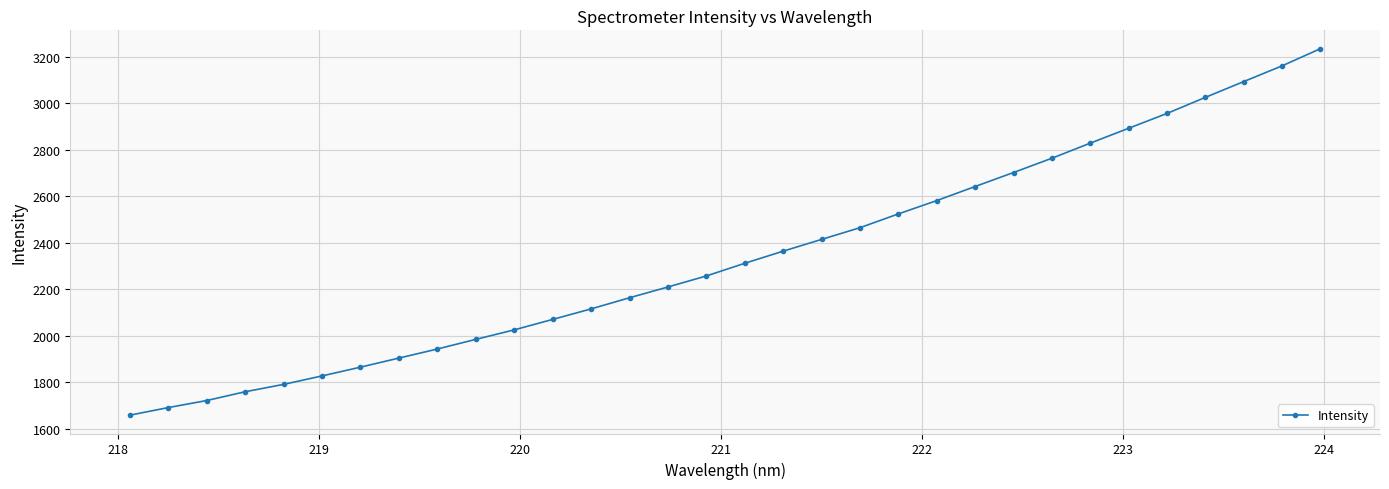

What is the smallest value displayed?

1659.2